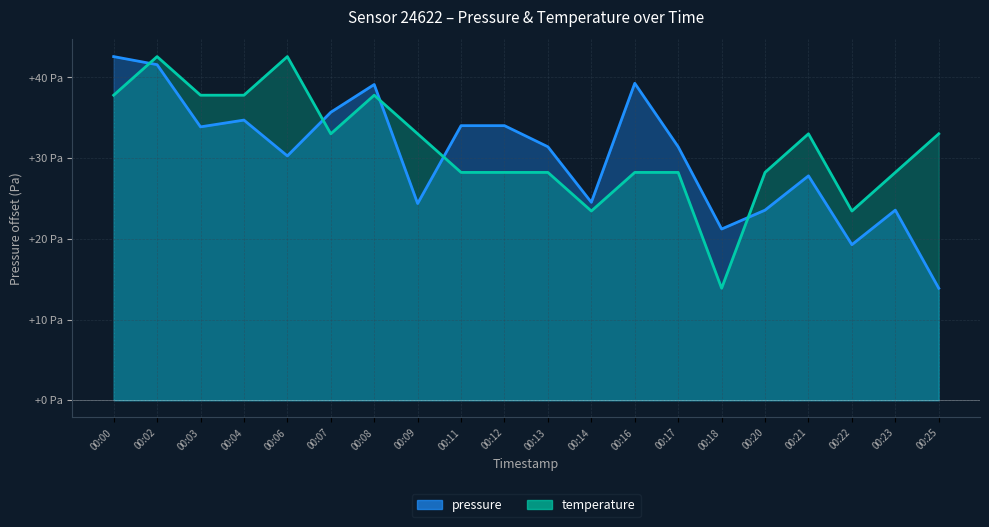

Which series has the widest spread of values?

pressure